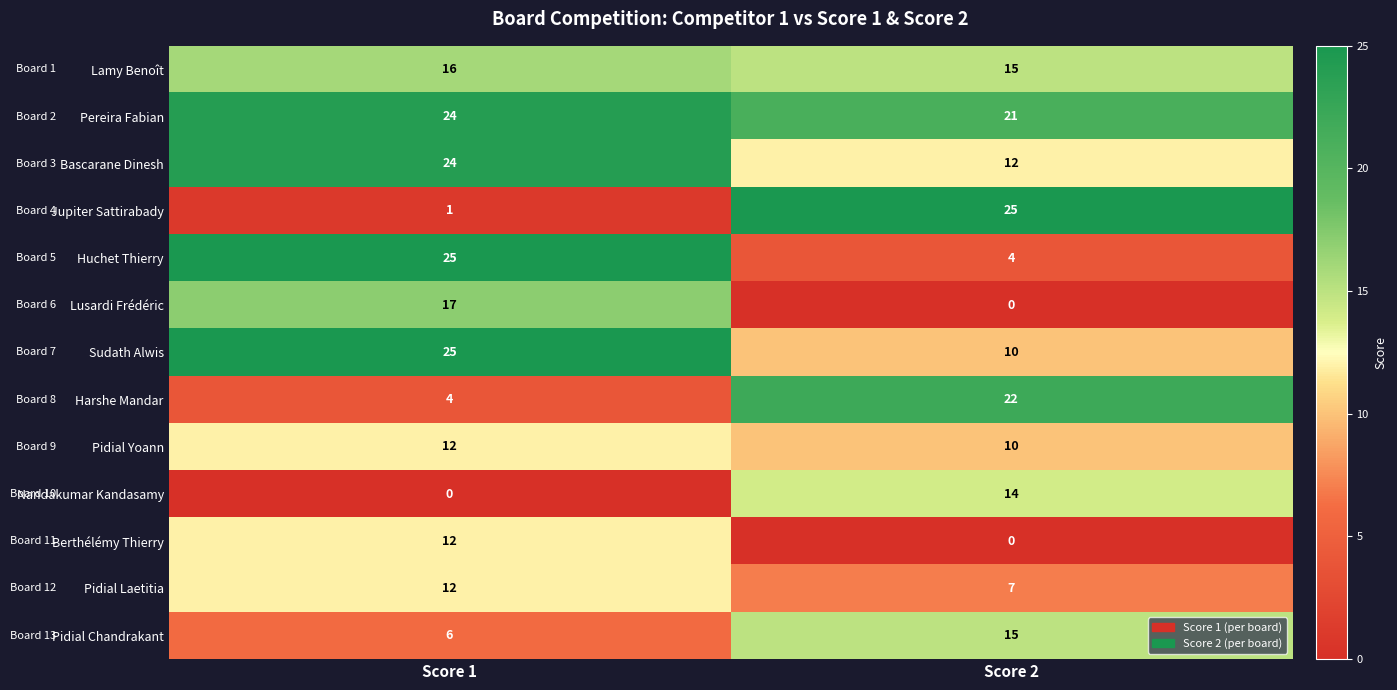

What is the difference between the Harshe Mandar values at Score 1 and Score 2?

18